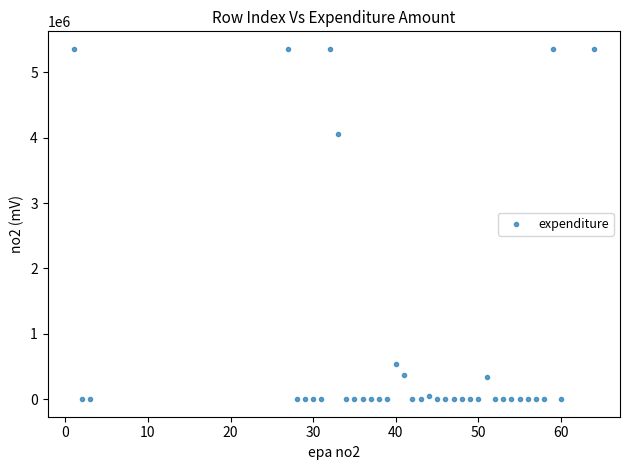

What Y value in the scatter plot is closest to 2679382?

4059761.3